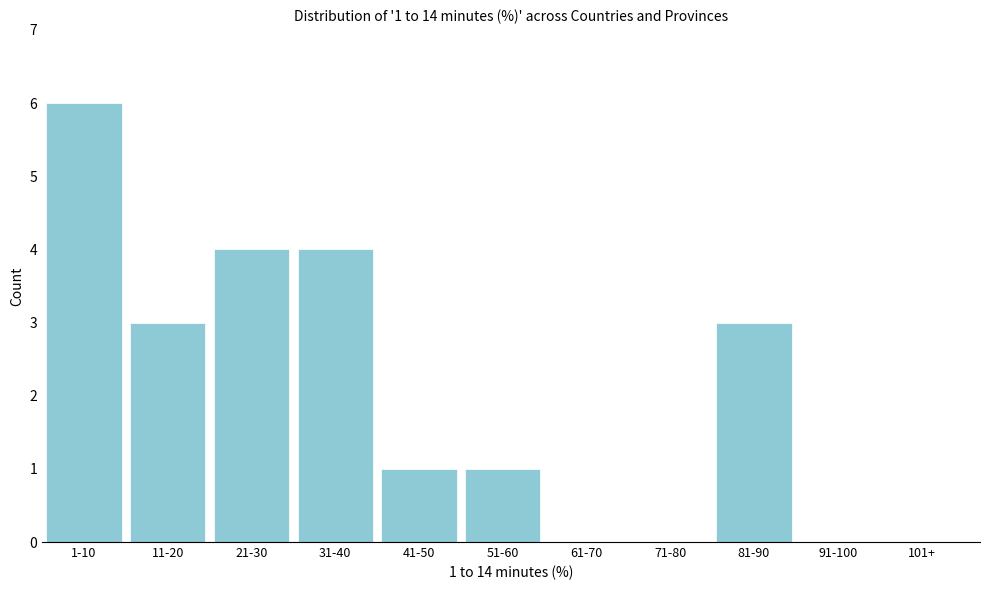

Reading left to right, list all the values displayed in this chart.

1-10=6	11-20=3	21-30=4	31-40=4	41-50=1	51-60=1	61-70=0	71-80=0	81-90=3	91-100=0	101+=0